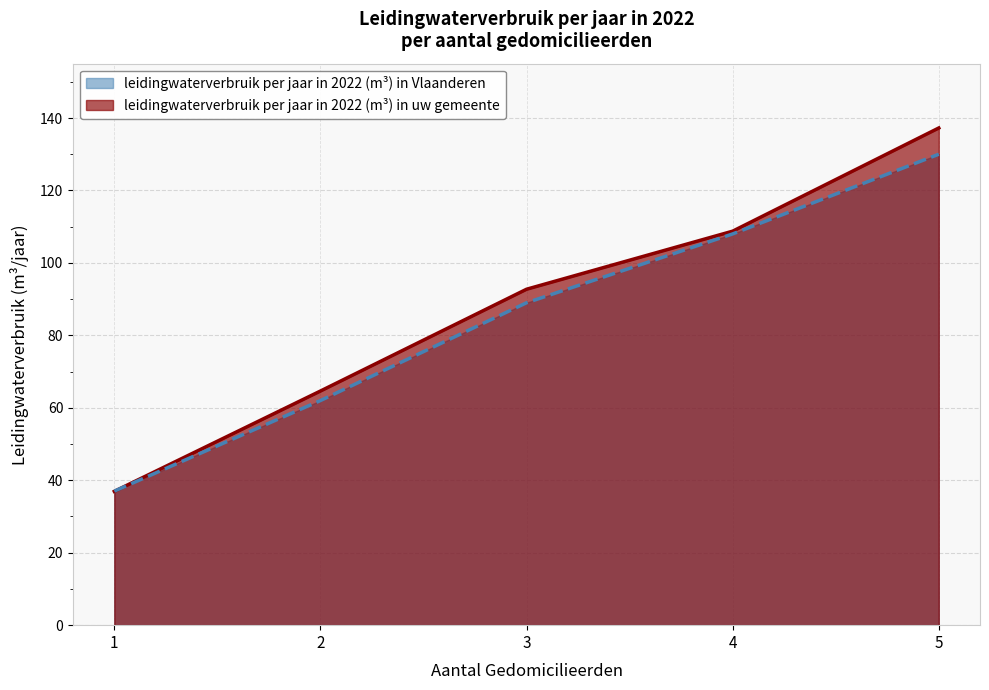

At which category is the sum across all series the highest?

5